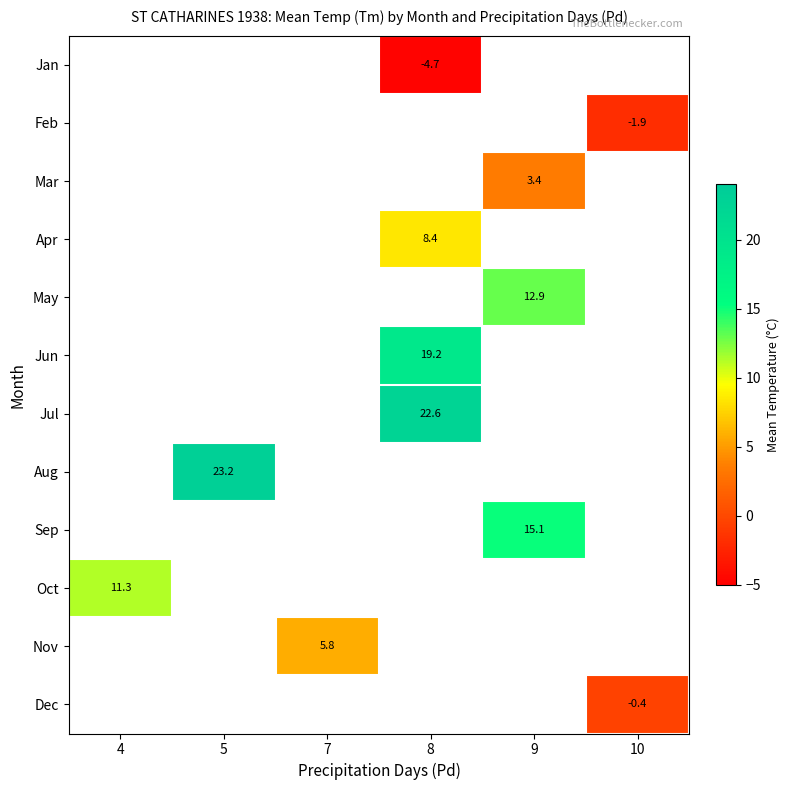

How many data points does each series have?

6